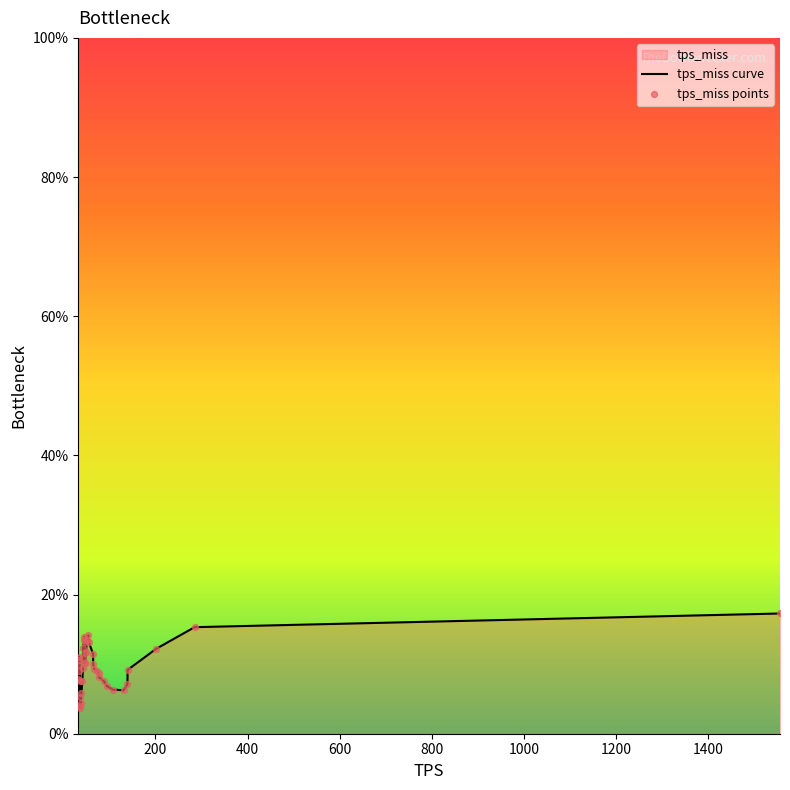

Which series has the widest spread of Y values?

tps_miss curve